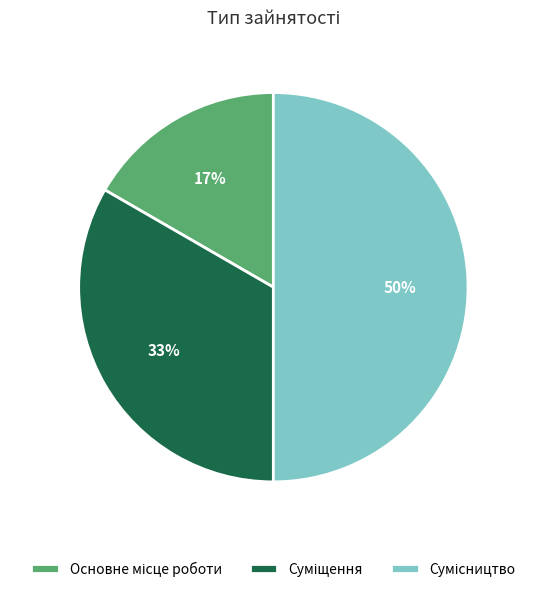

How many slices are in this pie chart?

3